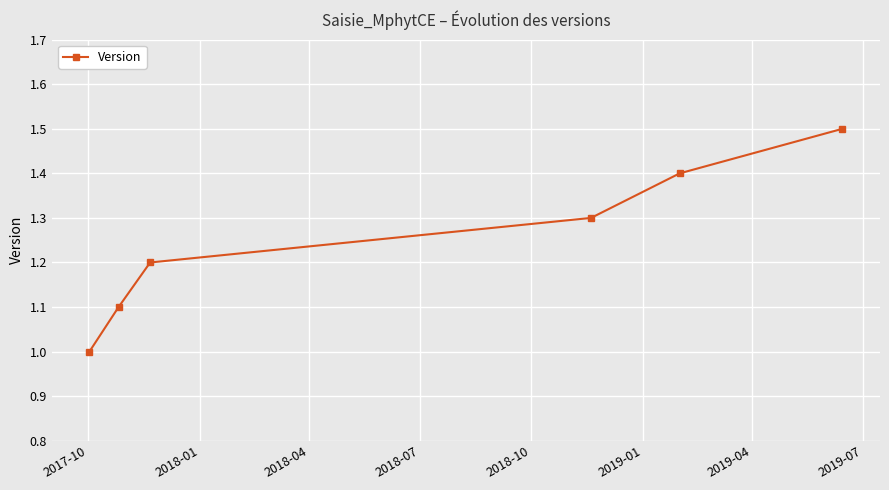

Does the chart have visible grid lines?

Yes